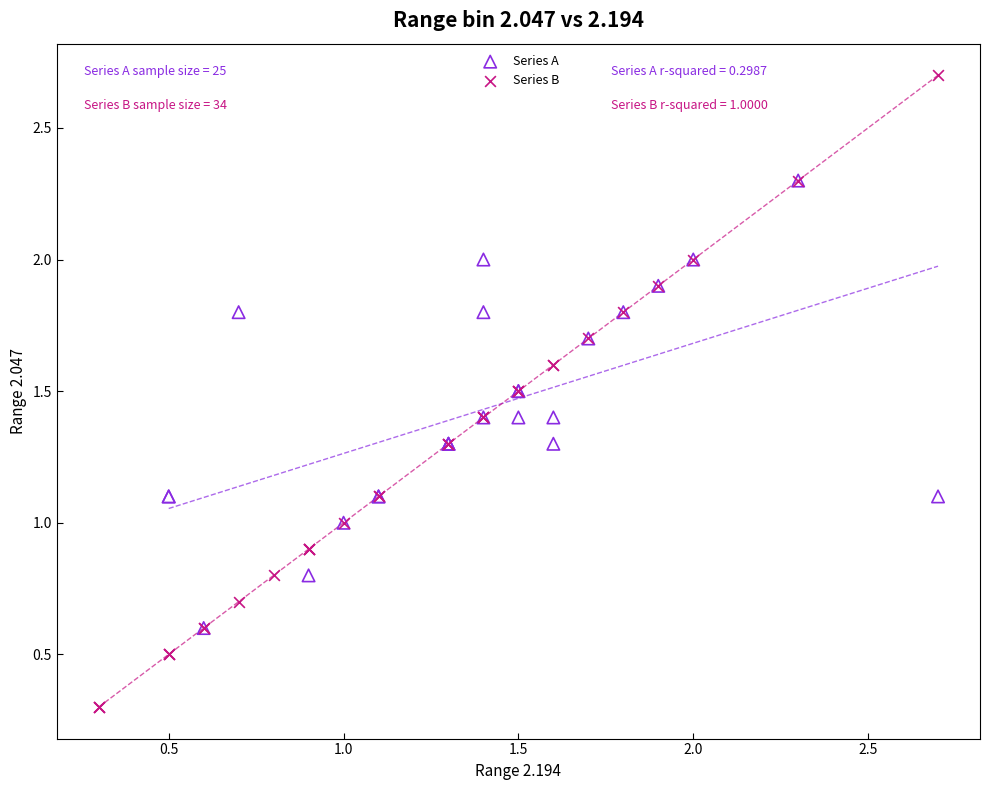

Which series reaches the minimum Y coordinate?

Series B